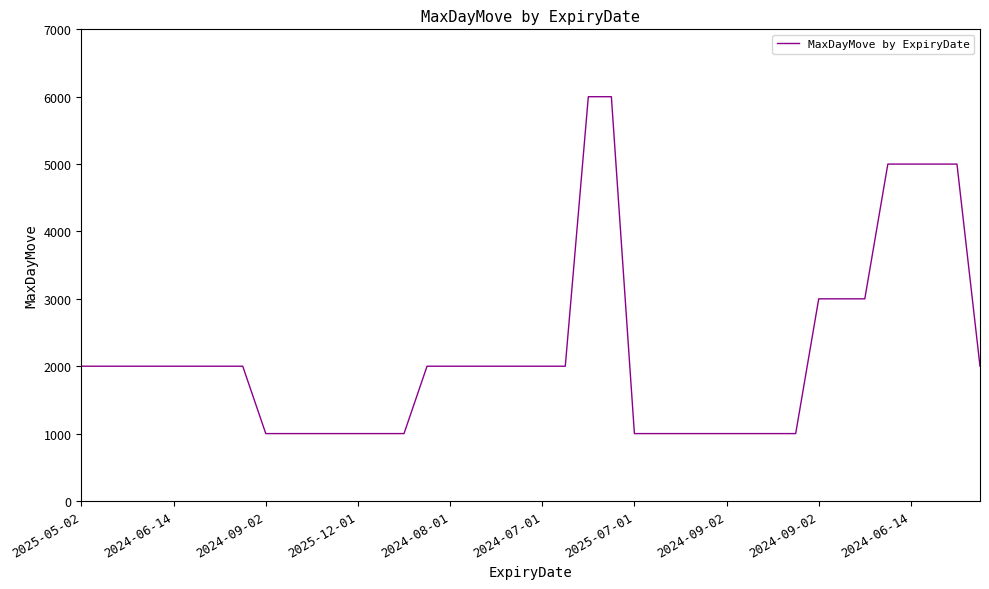

What is the greatest value displayed?

6000